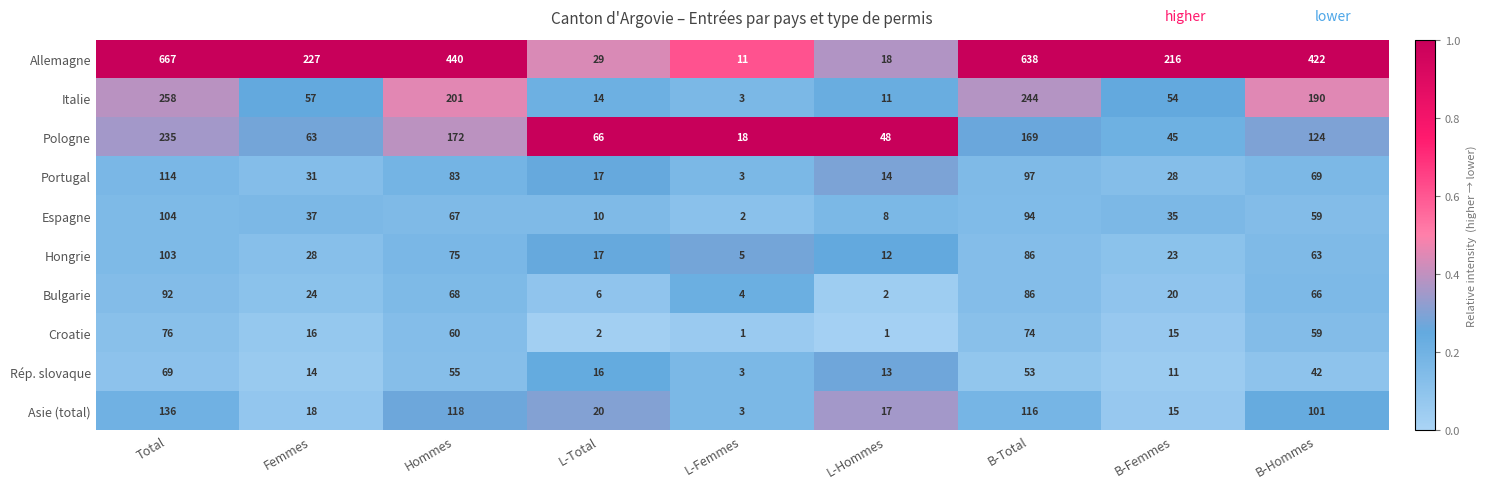

Where is Espagne nearest to the value 53?

B-Hommes